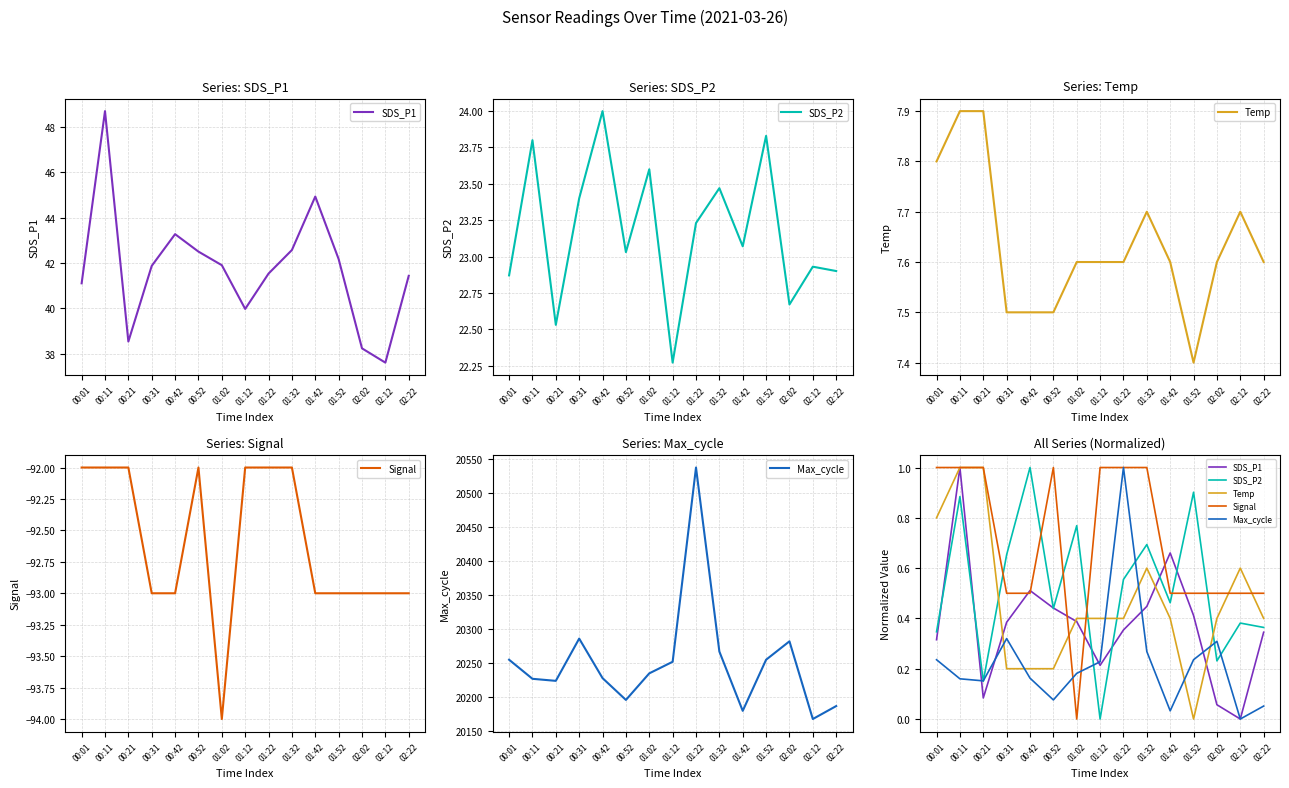

Reading left to right, list all the values displayed in this chart.

SDS_P1: 0.3	1.0	0.1	0.4	0.5	0.4	0.4	0.2	0.4	0.4	0.7	0.4	0.1	0.0	0.3
SDS_P2: 0.3	0.9	0.2	0.7	1.0	0.4	0.8	0.0	0.6	0.7	0.5	0.9	0.2	0.4	0.4
Temp: 0.8	1.0	1.0	0.2	0.2	0.2	0.4	0.4	0.4	0.6	0.4	0.0	0.4	0.6	0.4
Signal: 1.0	1.0	1.0	0.5	0.5	1.0	0.0	1.0	1.0	1.0	0.5	0.5	0.5	0.5	0.5
Max_cycle: 0.2	0.2	0.2	0.3	0.2	0.1	0.2	0.2	1.0	0.3	0.0	0.2	0.3	0.0	0.1